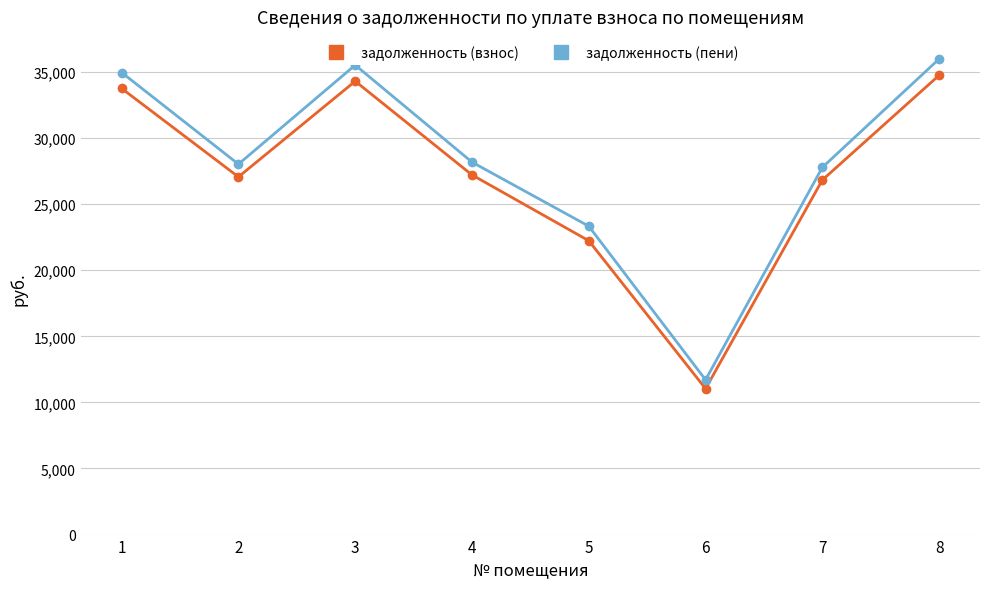

At how many categories does at least one series exceed 22533?

7